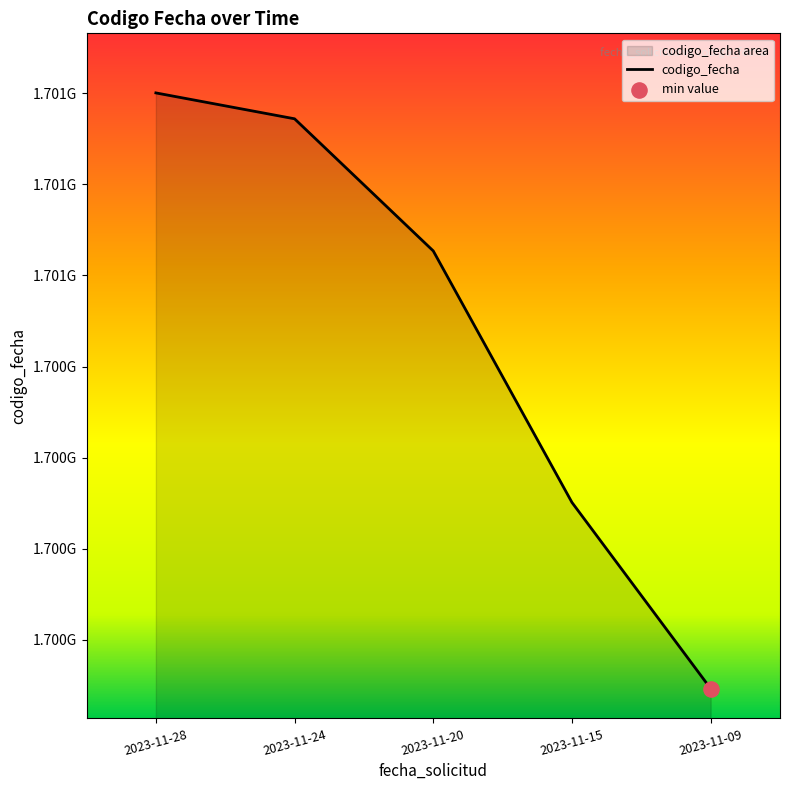

Approximately how many times larger is the value at 2023-11-28 compared to 2023-11-15?

1.0